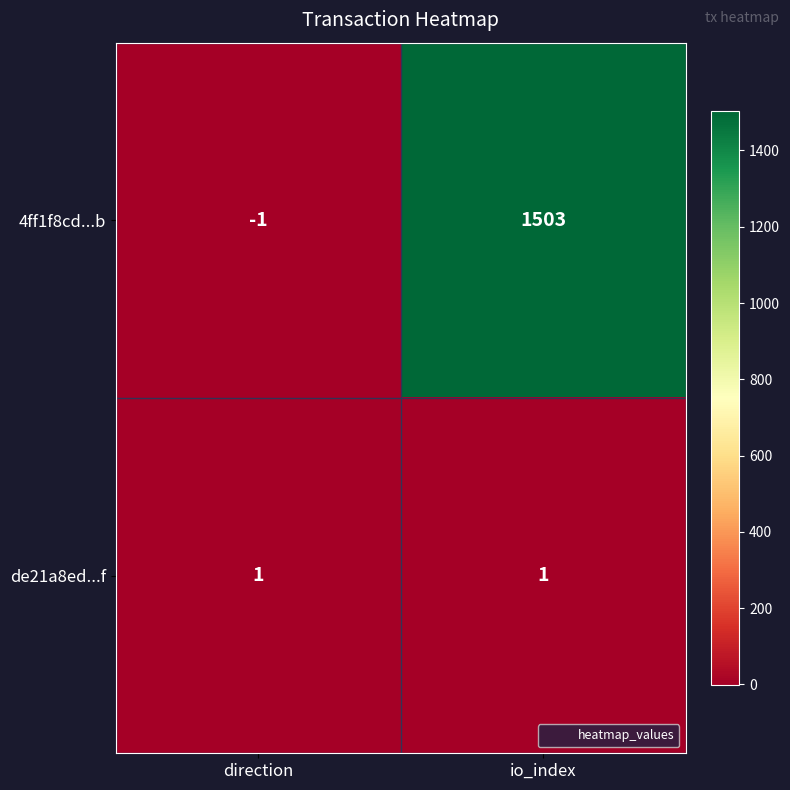

Reading right to left, transcribe all the data shown in this chart.

4ff1f8cd...b: 1503	-1
de21a8ed...f: 1	1